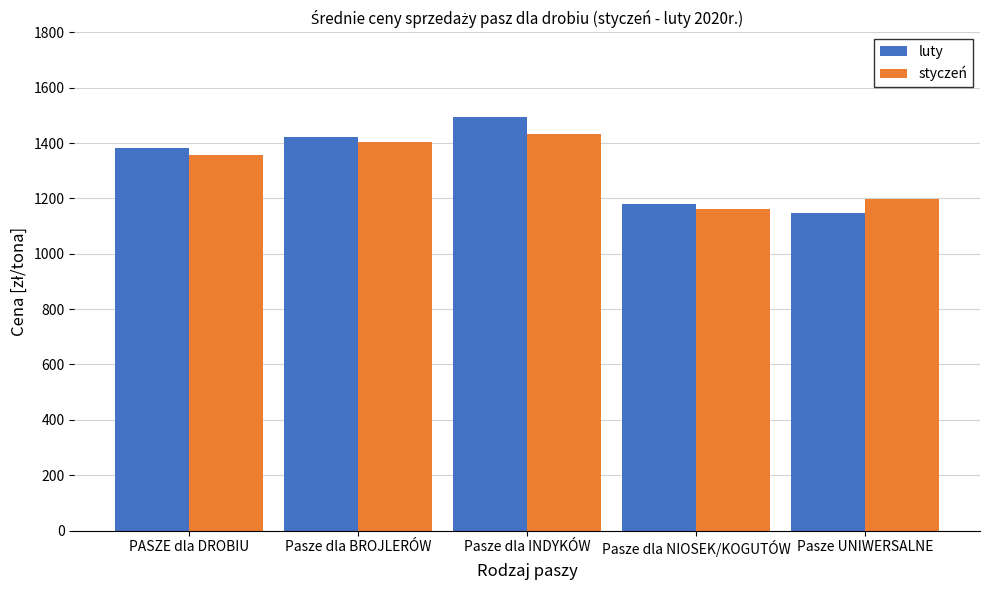

Which series changed the most between Pasze dla INDYKÓW and Pasze dla NIOSEK/KOGUTÓW?

luty